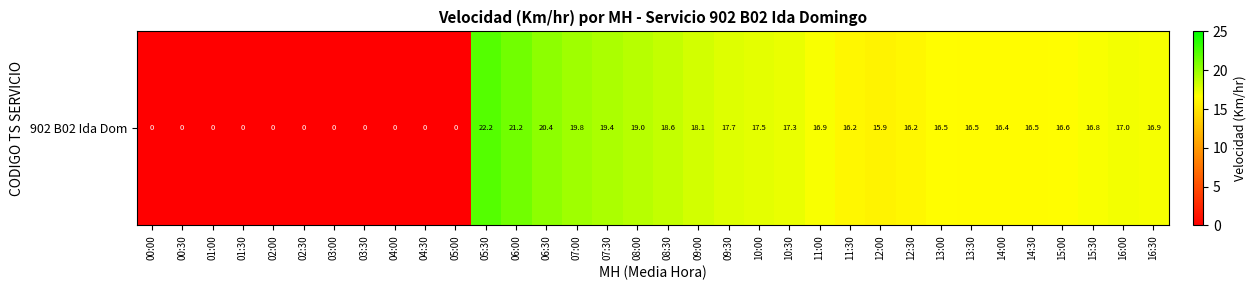

The chart shows a value of 17.7 at 09:30. True or false?

True